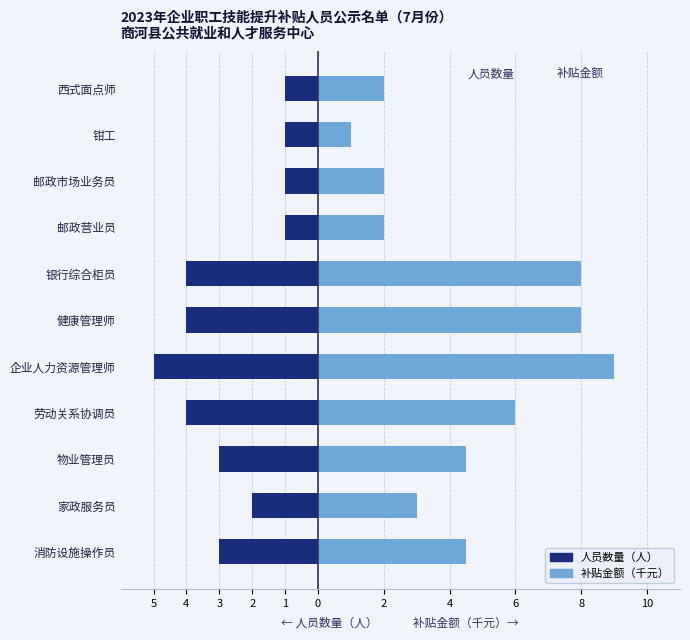

Where does the 补贴金额（千元） series first go above 4?

消防设施操作员